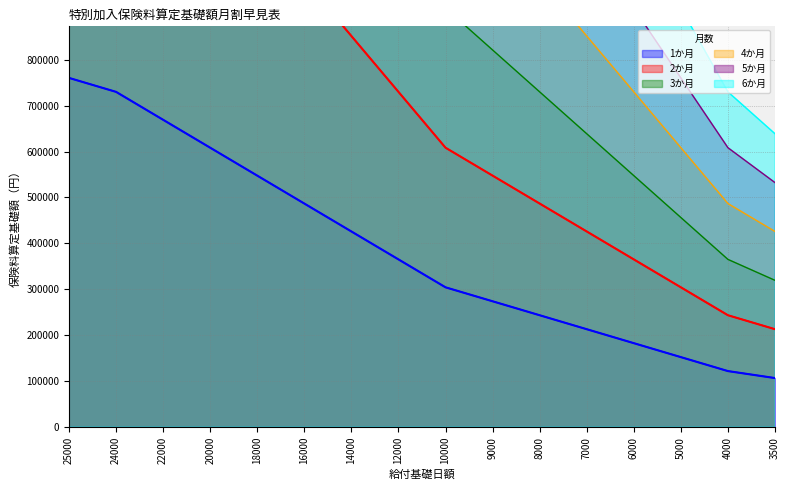

Which series has the widest spread of values?

6か月